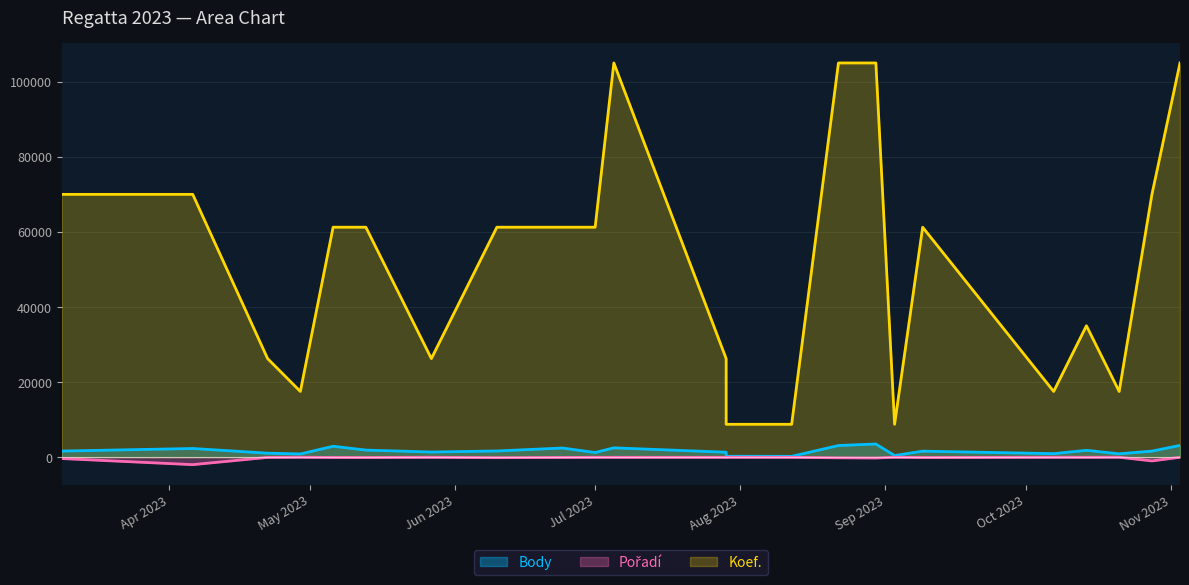

What is the highest value of the Pořadí series?

-20.5